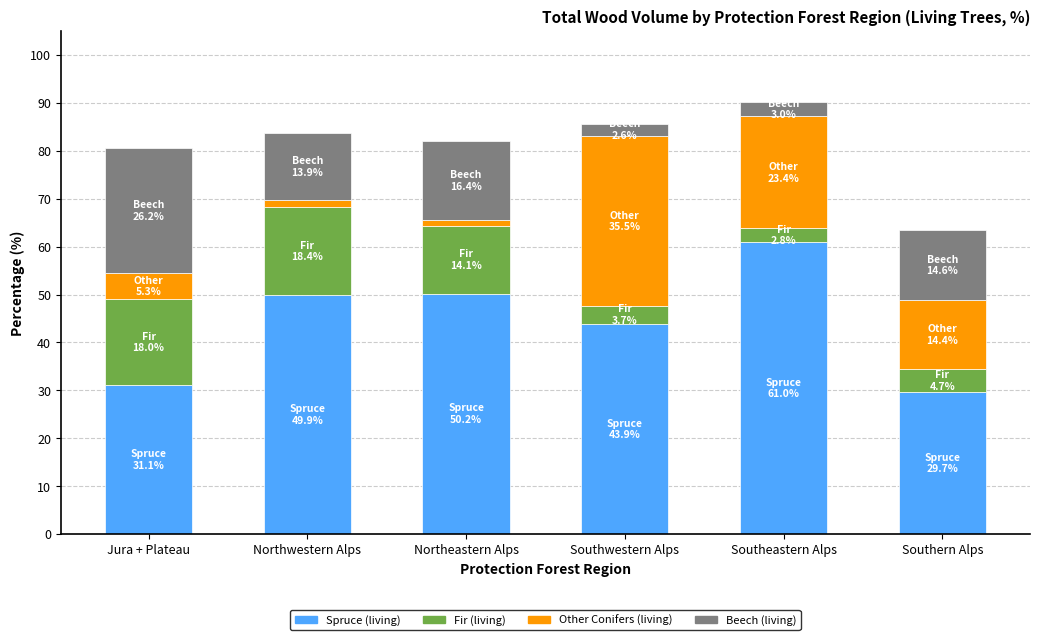

What is the total value across all series at Southern Alps?

63.4